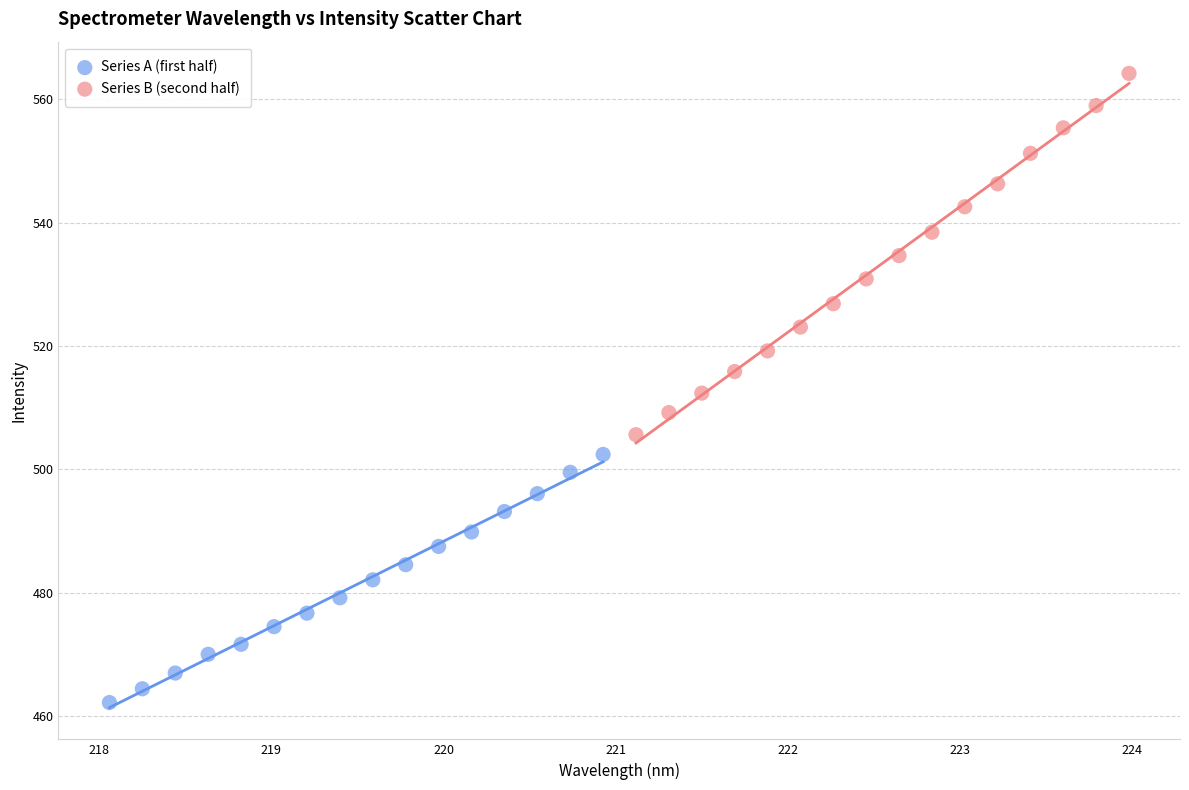

What are all the series names shown in the legend?

Series A (first half), Series B (second half)